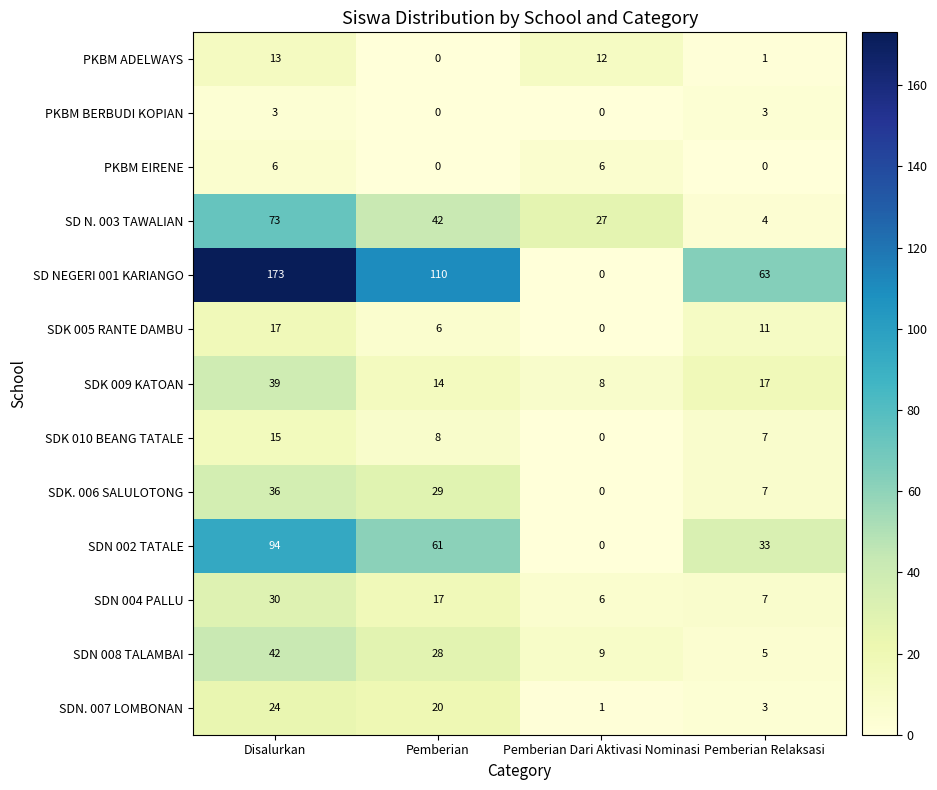

How many SD NEGERI 001 KARIANGO values are between 63 and 173?

3